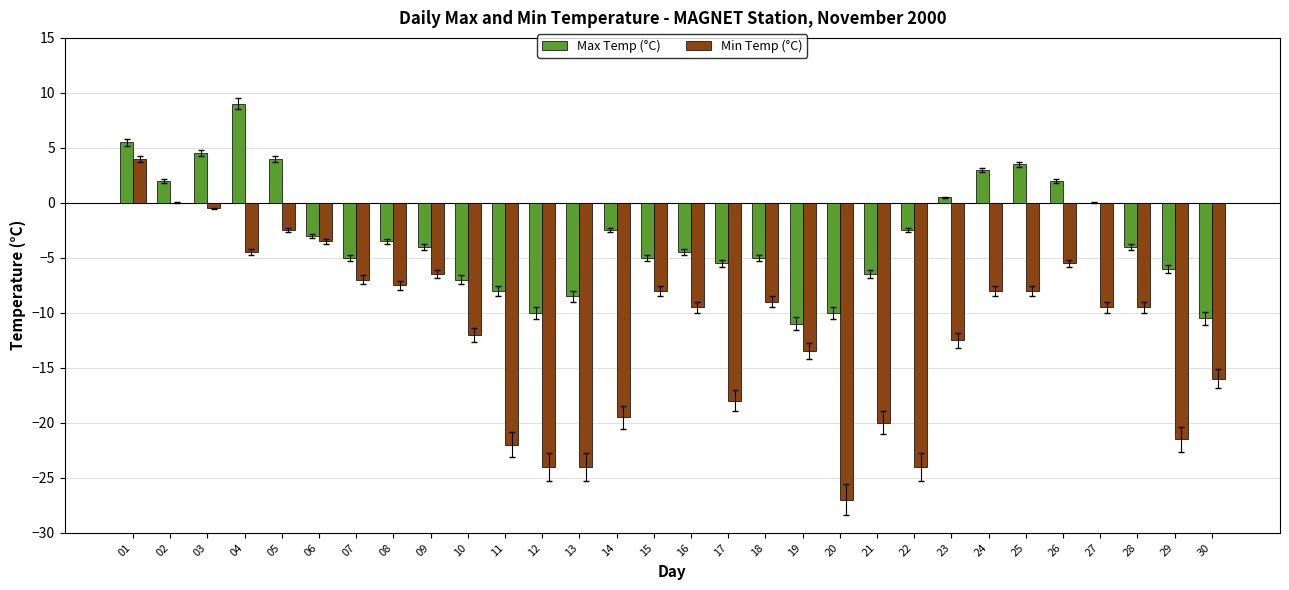

Which series changed the most between 17 and 28?

Min Temp (°C)